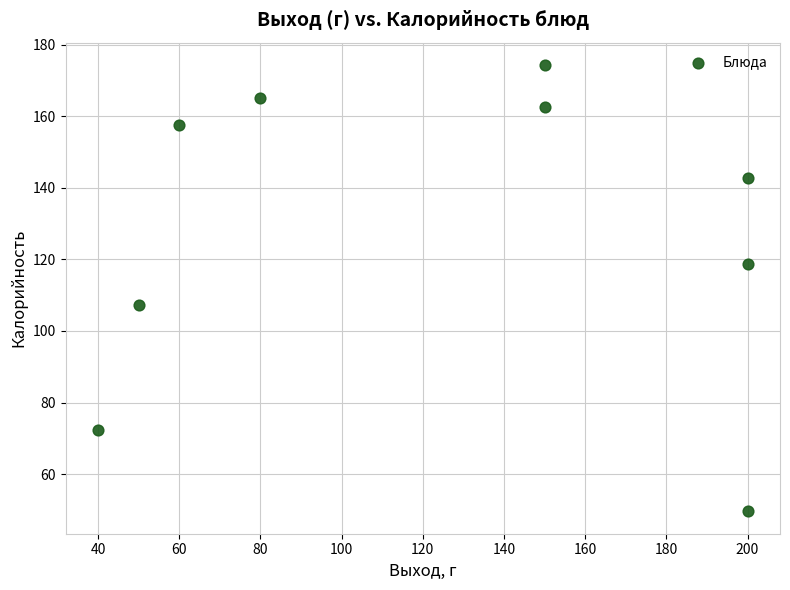

What is the average Y value?

127.8